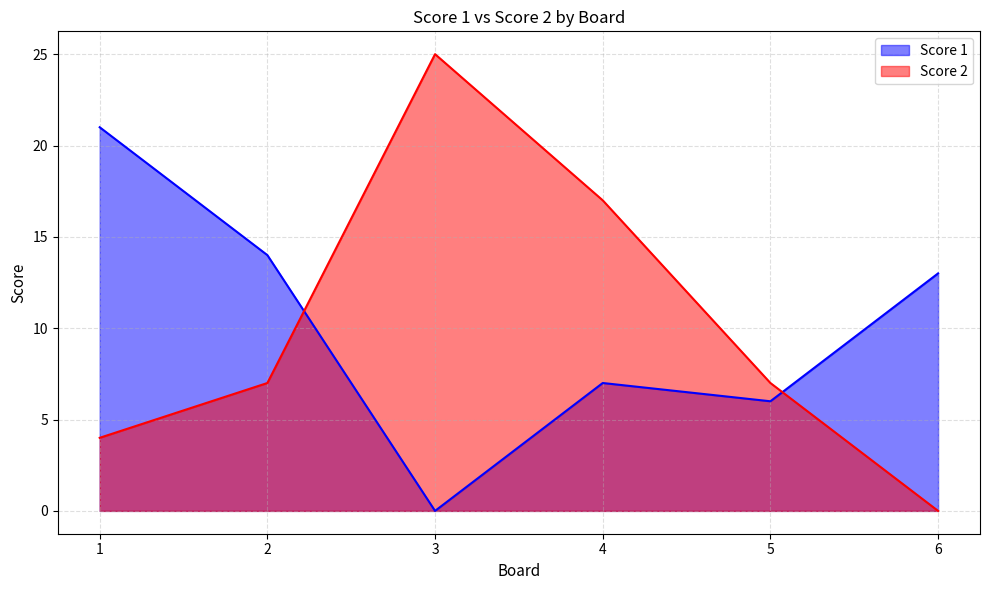

Rank the series by their maximum value, from highest to lowest.

Score 2, Score 1